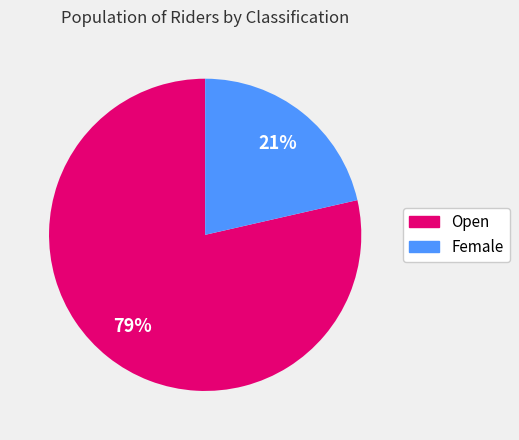

To the nearest percent, what is the average slice percentage?

50%